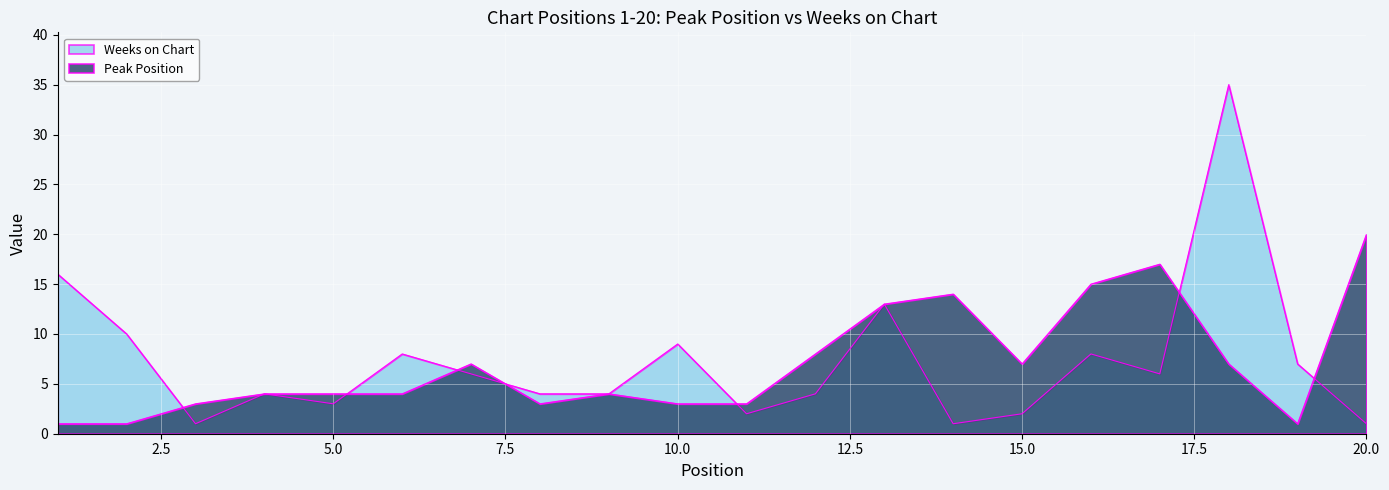

At which category does Weeks on Chart reach its first local peak?

4